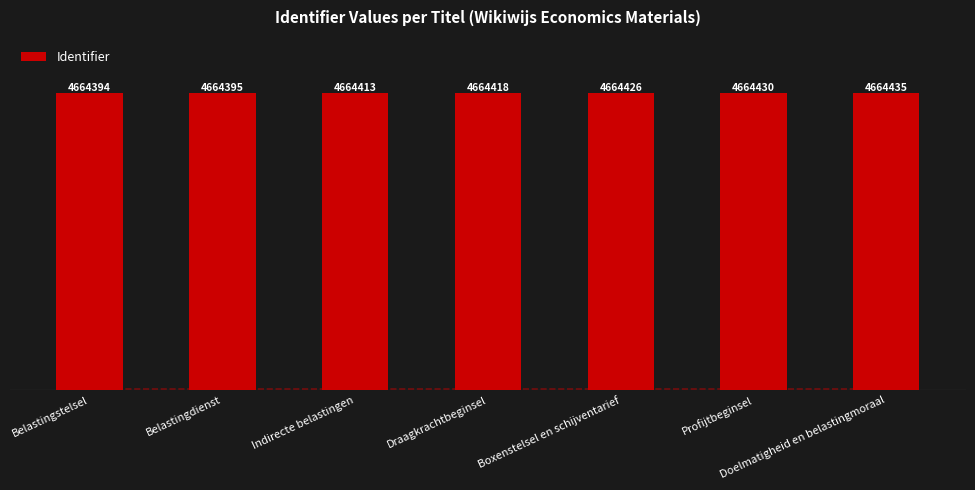

At which label is the value closest to 4664414?

Indirecte belastingen